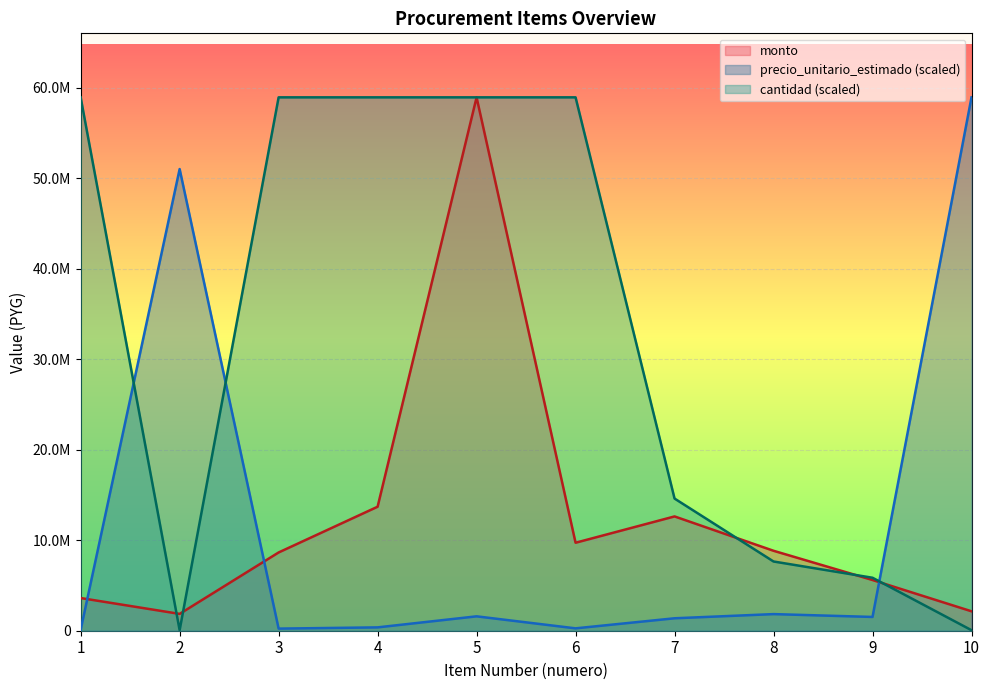

At 2, list the series in order from largest to smallest.

precio_unitario_estimado (scaled), monto, cantidad (scaled)